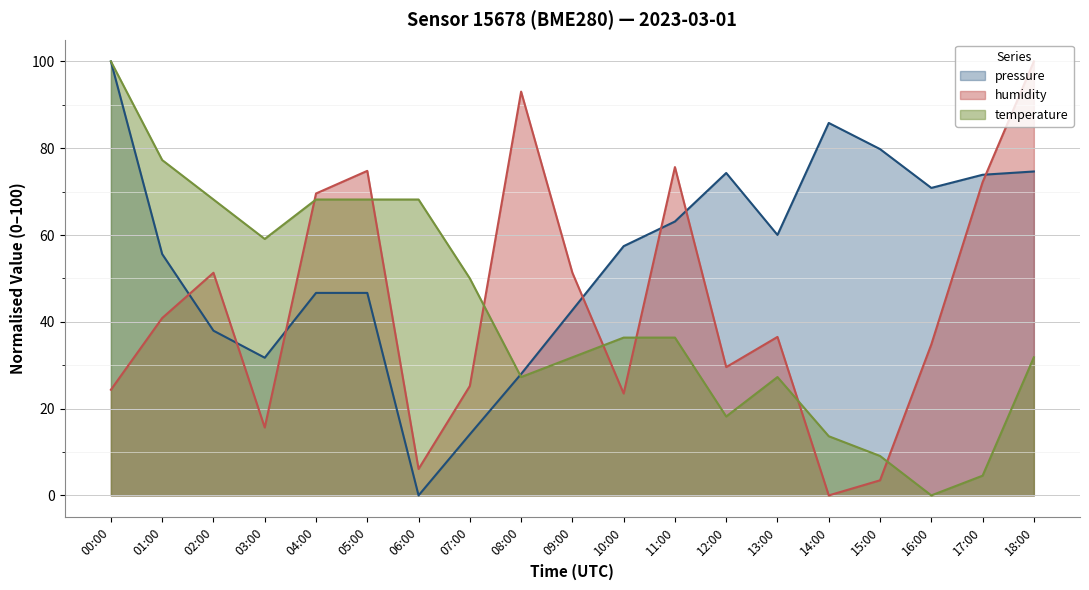

What is the approximate value of temperature at 18:00?

31.8